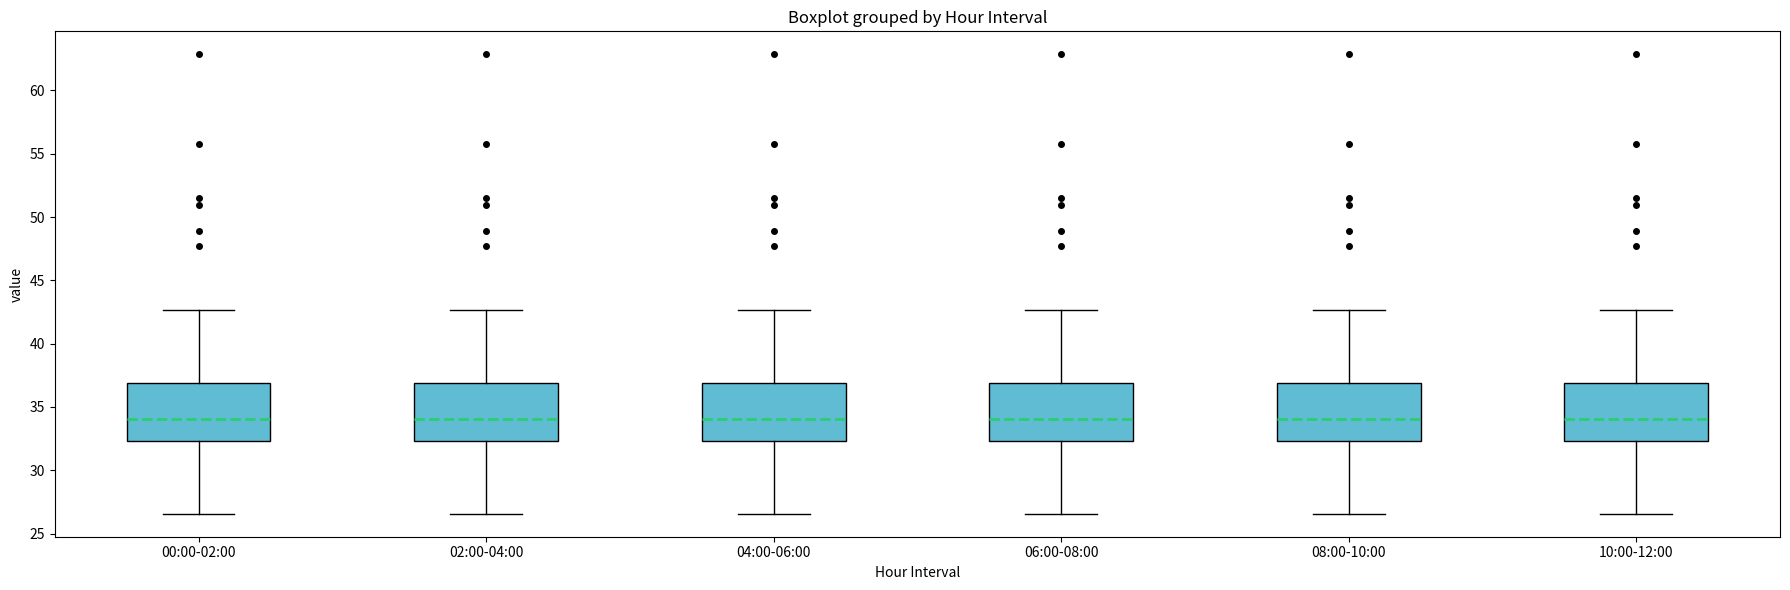

Where does the upper whisker of the box for 08:00-10:00 end on the y-axis? The values are not printed on the chart, so give them approximately, as read against the axis.

42.5